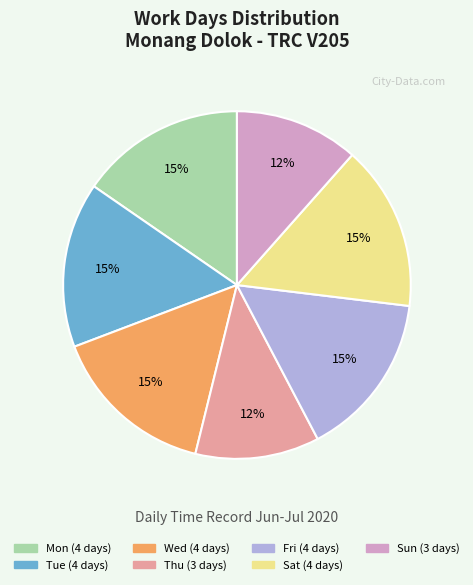

What percentage is the Fri slice, to the nearest percent?

15%